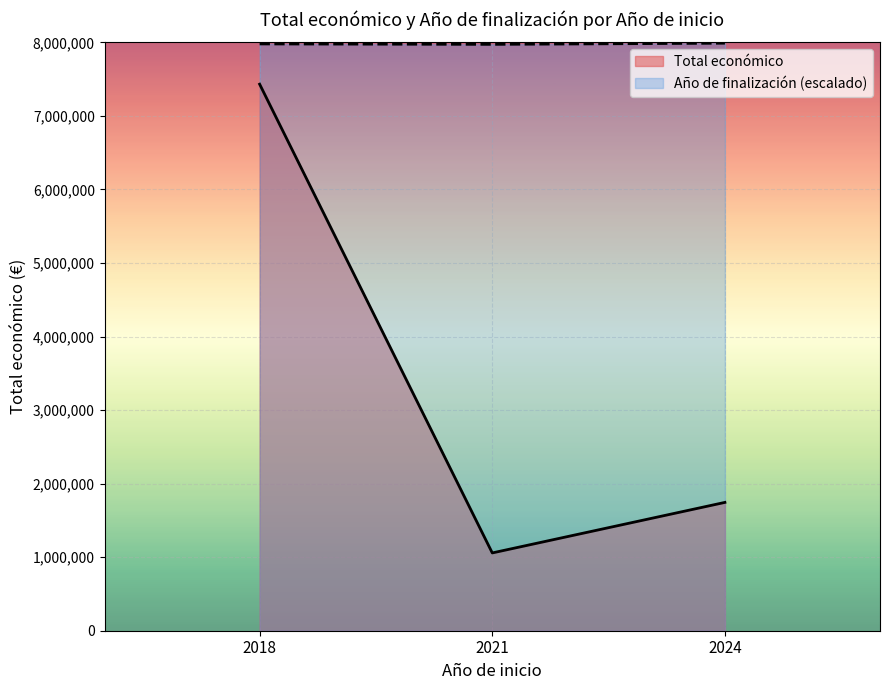

What is the sum of the Año de finalización (escalado) values at 2021 and 2024?

15960591.1